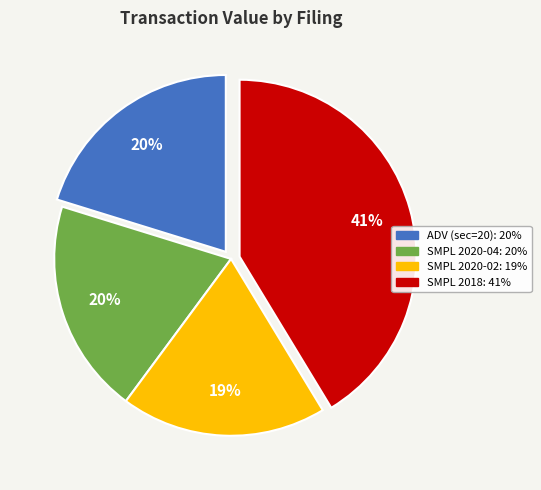

Does SMPL 2020-02 represent more than half of the total?

No